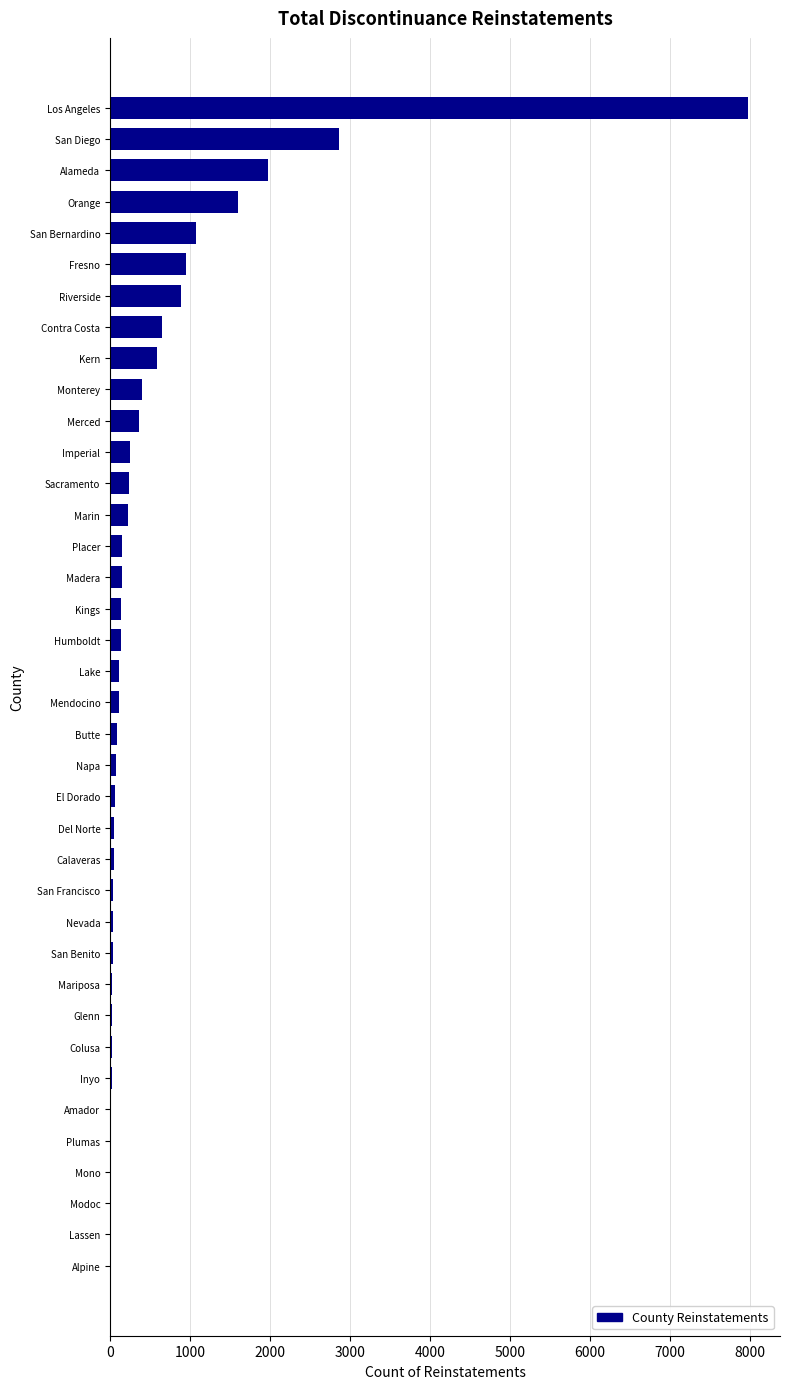

How many distinct data groups are displayed?

1